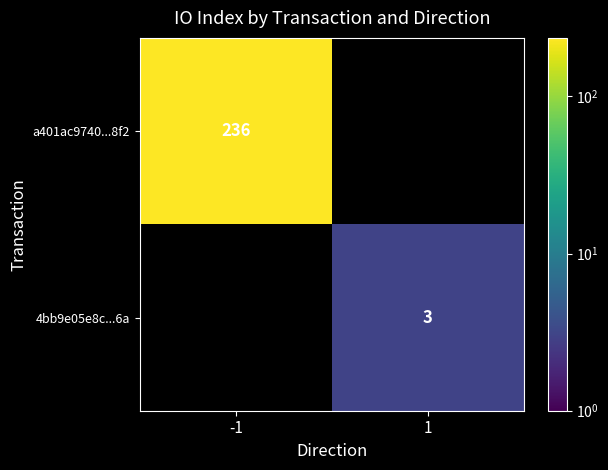

What is the spread (max minus min) of values at -1?

236